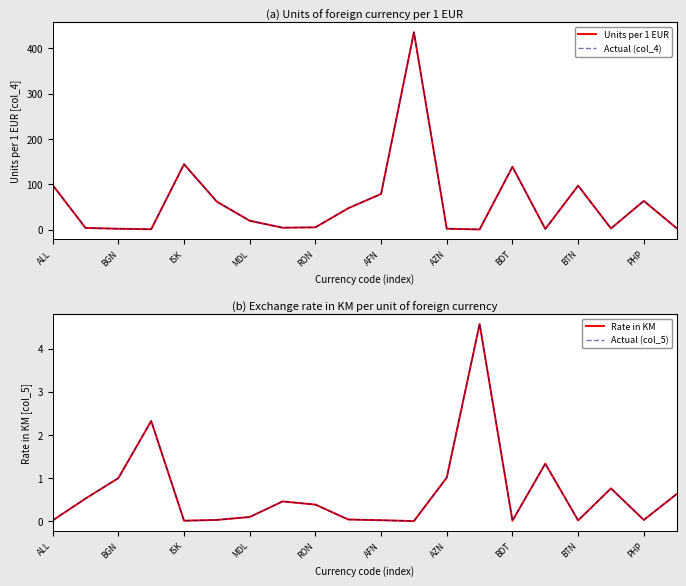

How many interior local valleys does the Actual (col_5) series have?

5